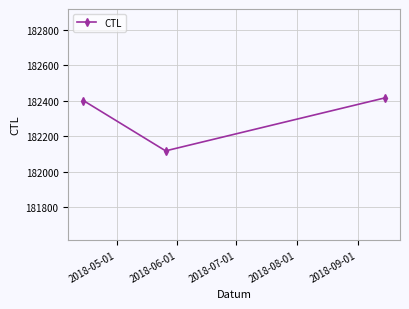

What is the maximum value shown in the chart?

182416